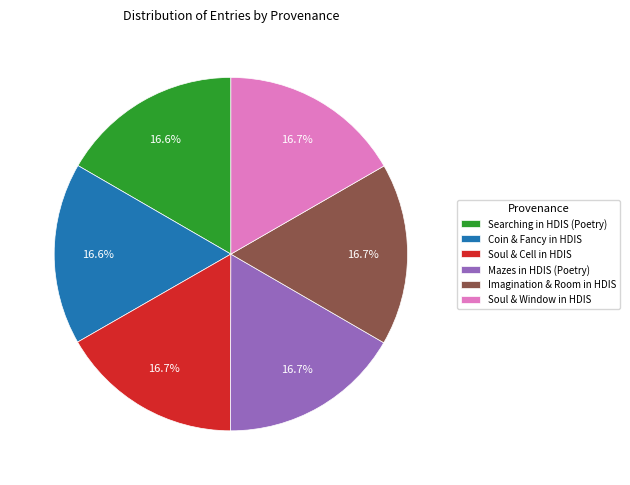

To the nearest percent, what percentage of the pie is Searching in HDIS (Poetry)?

17%